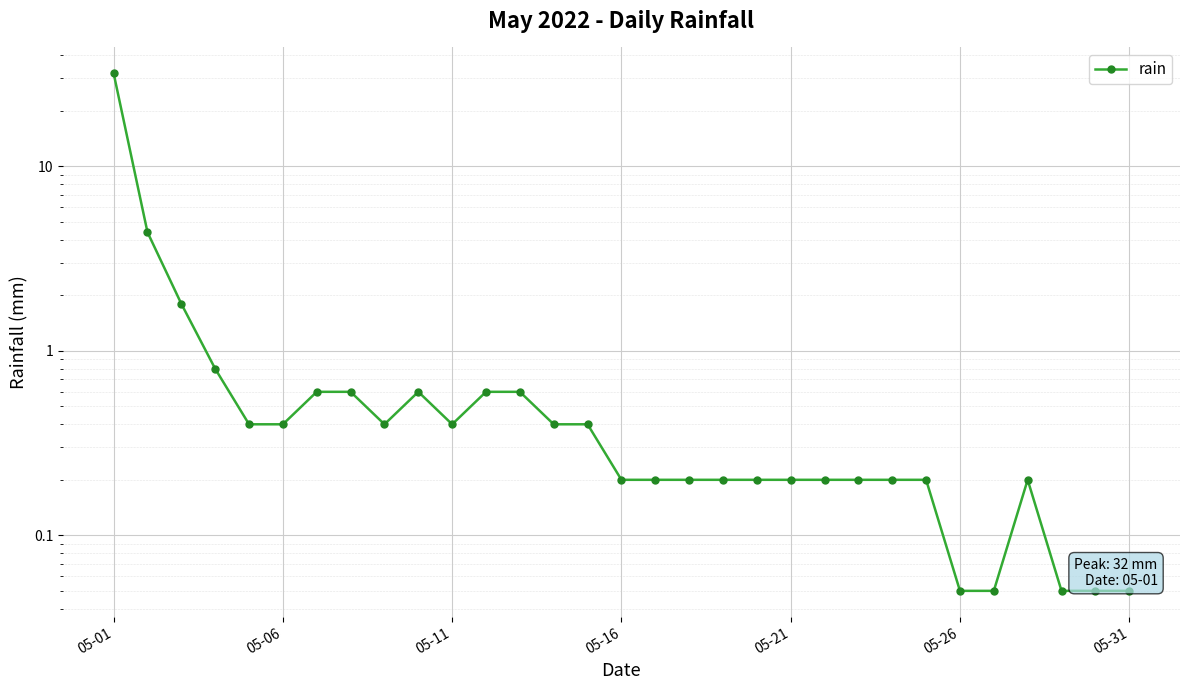

What is the value of the 24th point from the left?

0.2